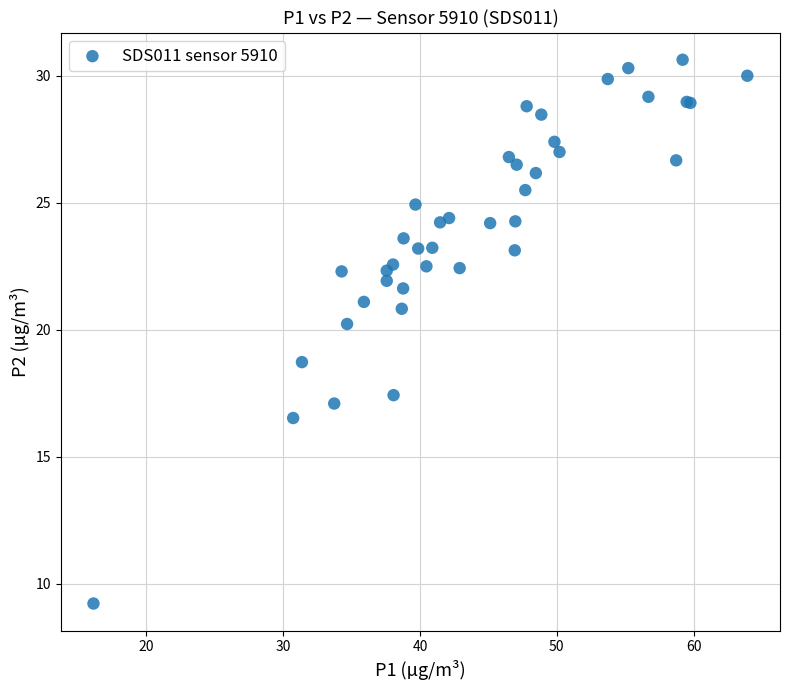

What Y value in the scatter plot is closest to 19?

18.7